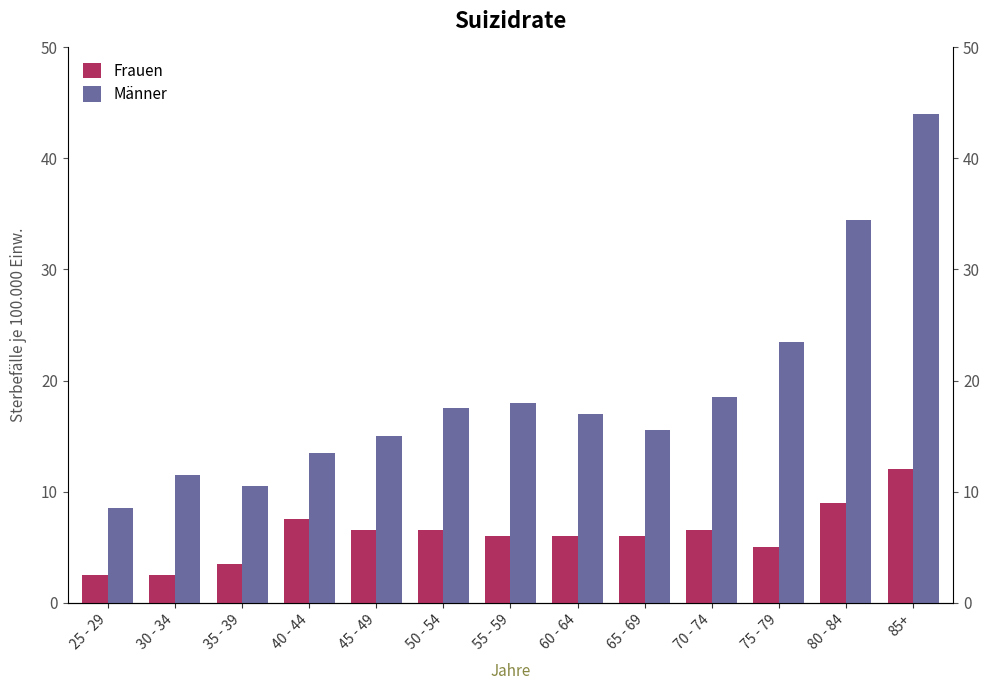

Is it true that Männer equals 11.9 at 75 - 79?

False